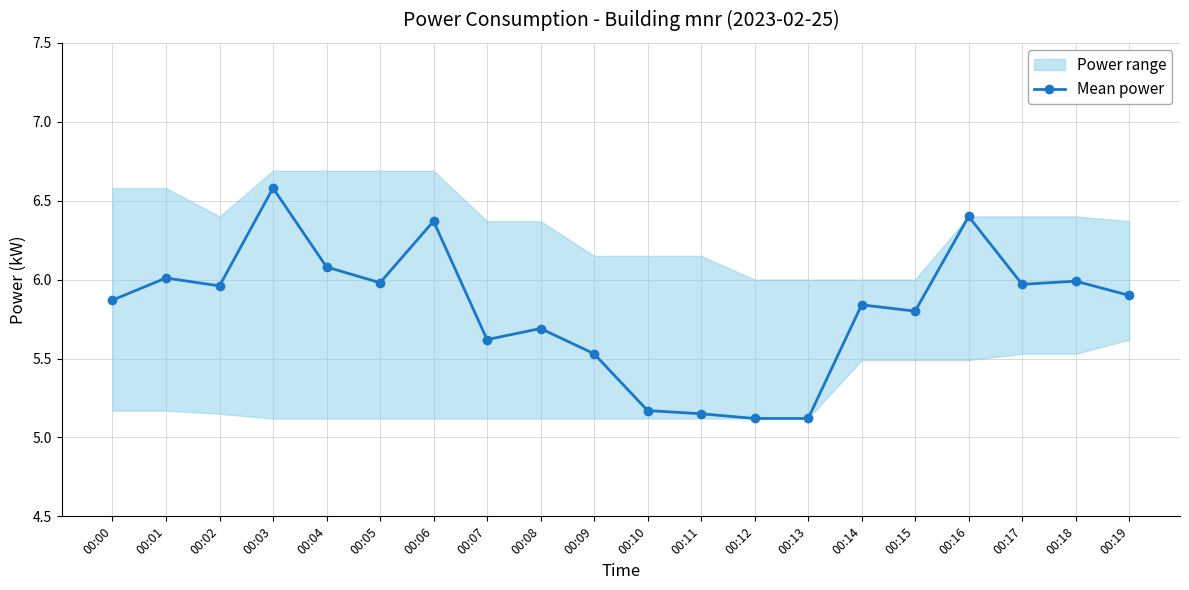

At which category does the chart reach its peak across all series?

00:03